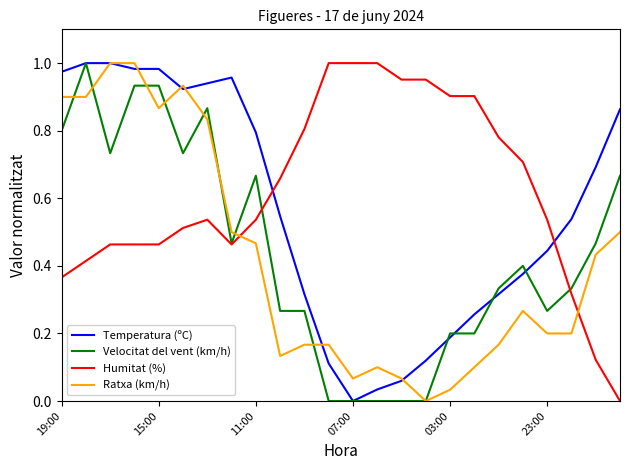

Which series has the largest total across all categories?

Humitat (%)